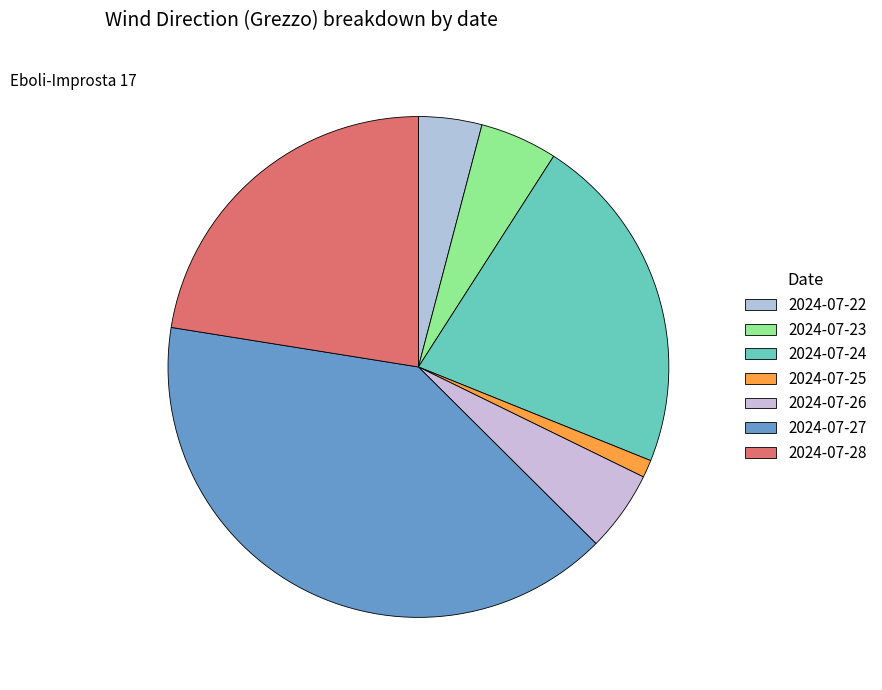

Count the number of slices in the pie.

7